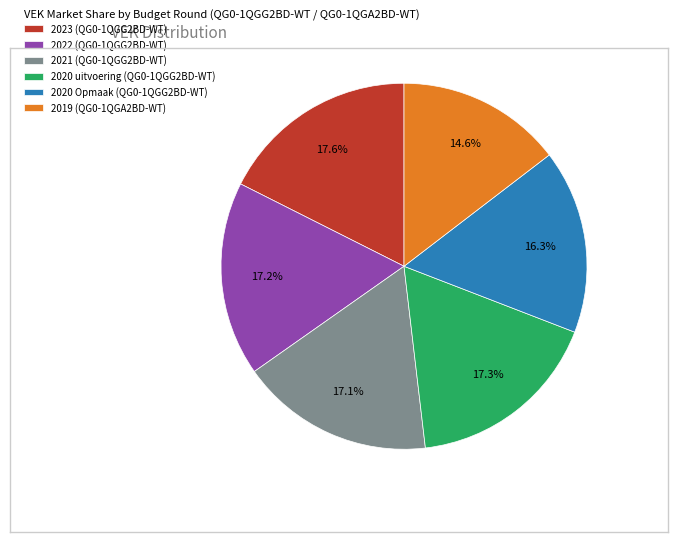

To the nearest percent, what percentage of the pie is 2022 (QG0-1QGG2BD-WT)?

17%